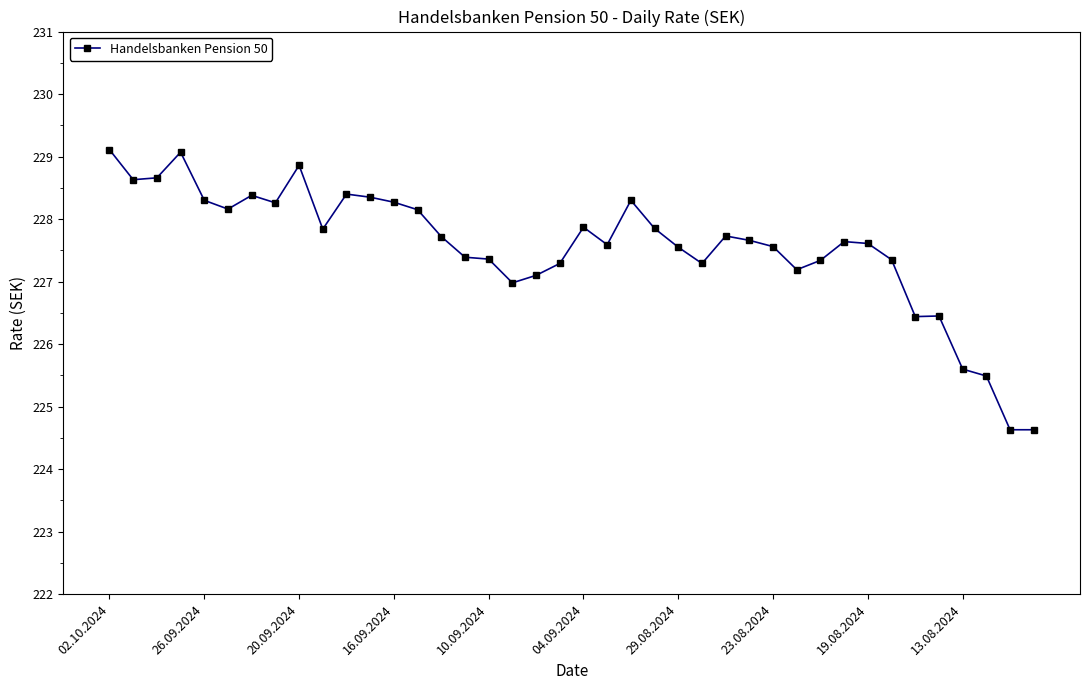

What is the value of the 15th point from the left?

227.7